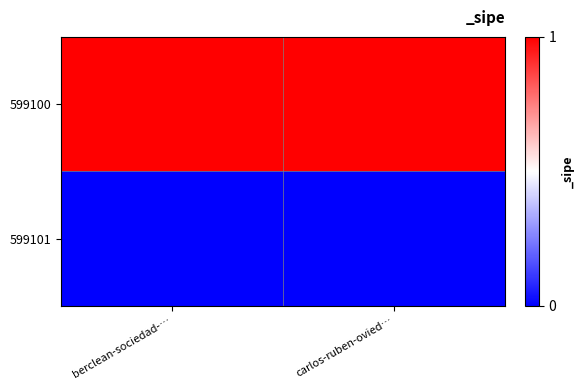

Reading right to left, what are all the values shown in this chart?

599100: carlos-ruben-ovied…=1	berclean-sociedad-…=1
599101: carlos-ruben-ovied…=0	berclean-sociedad-…=0